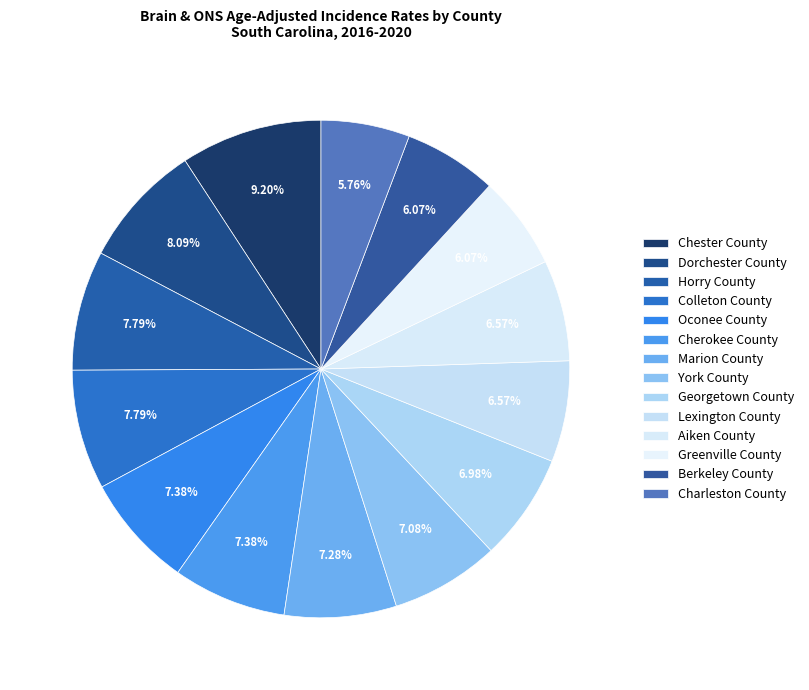

How many segments does this pie chart have?

14